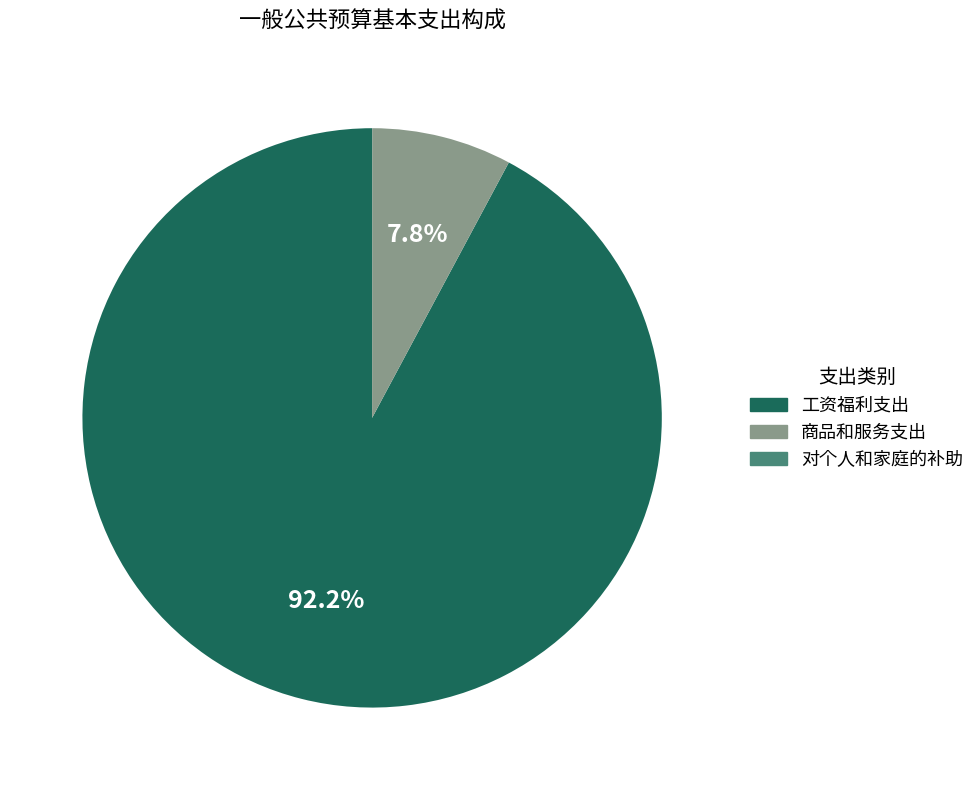

Which has a higher value, 商品和服务支出 or 工资福利支出?

工资福利支出